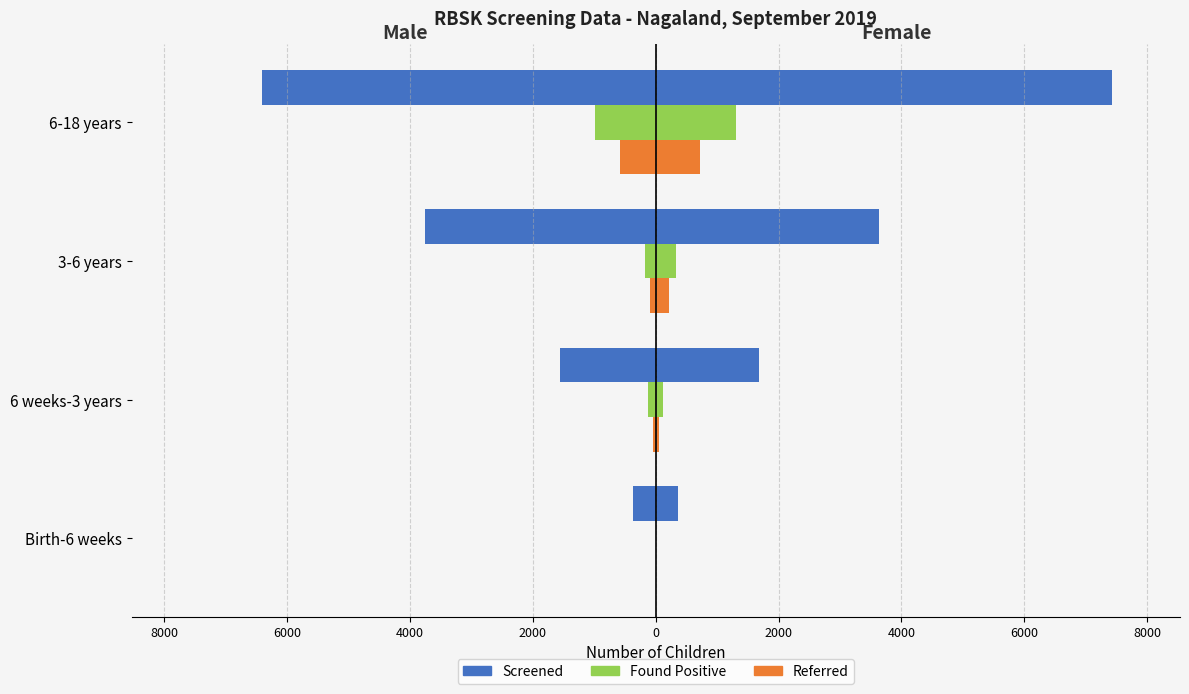

Between Birth-6 weeks and 6-18 years, which series saw the biggest shift?

Screened